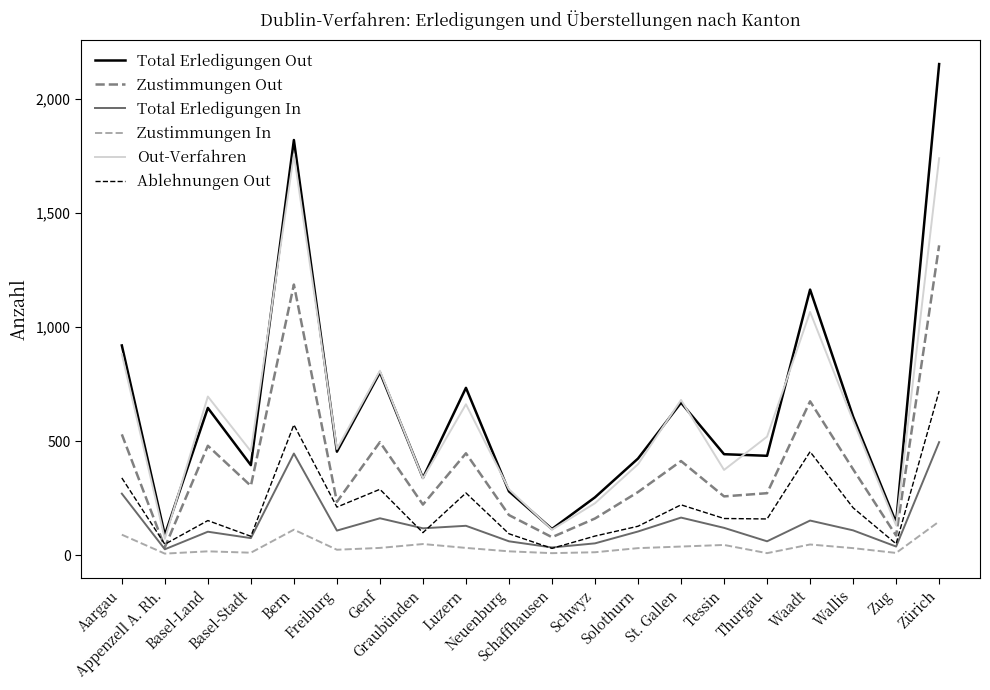

Which series has the widest spread of values?

Total Erledigungen Out